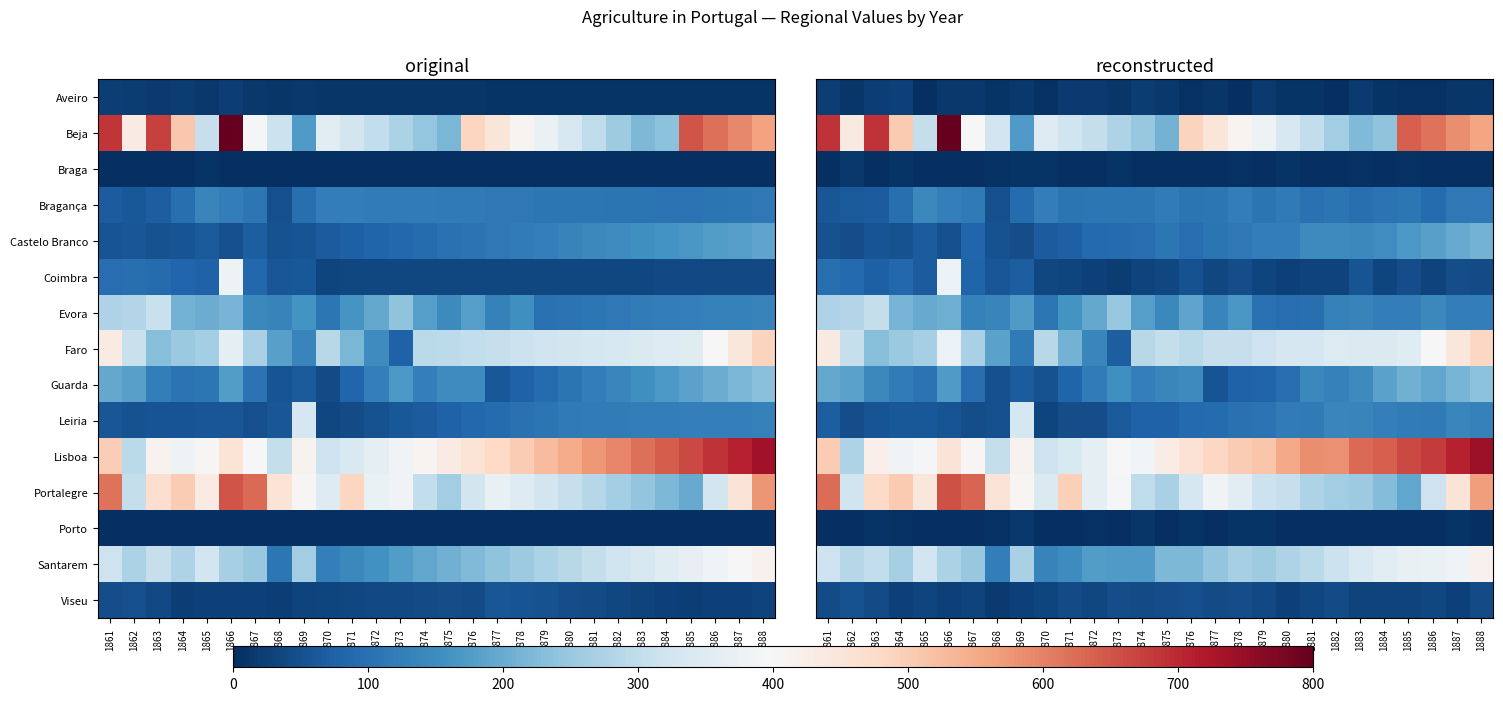

Which category has the highest value in the Castelo Branco series?

1888